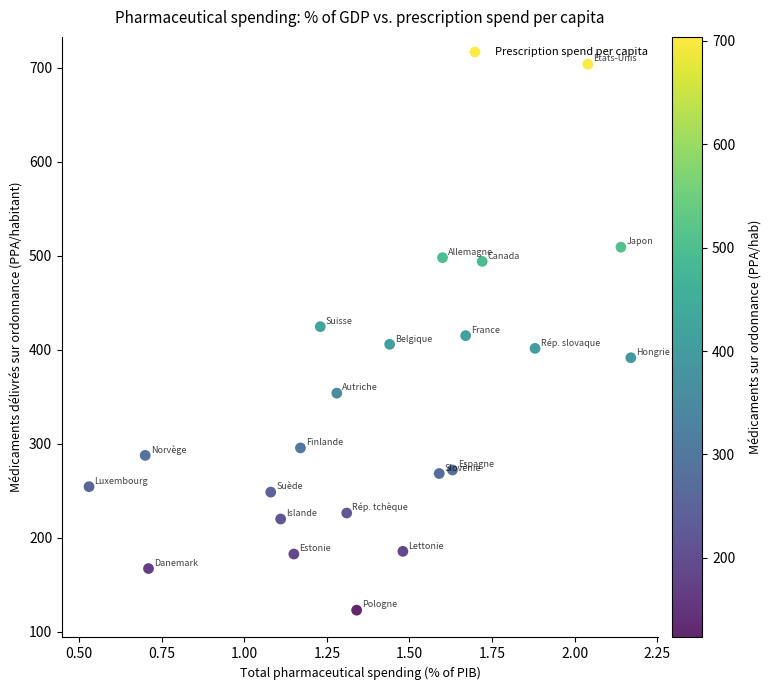

What is the range of X values (max minus min)?

1.6